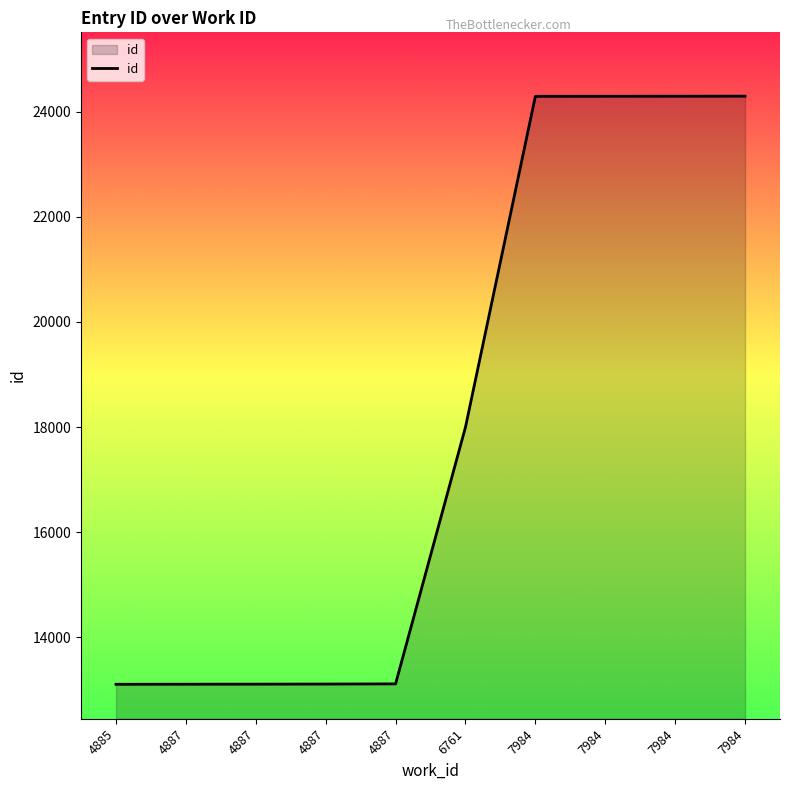

Approximately how many times larger is the value at 6761 compared to 4887?

1.4